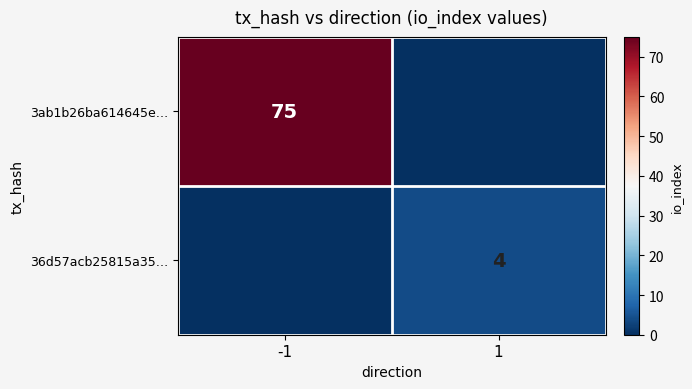

Which series has the largest range (max minus min)?

3ab1b26ba614645e…